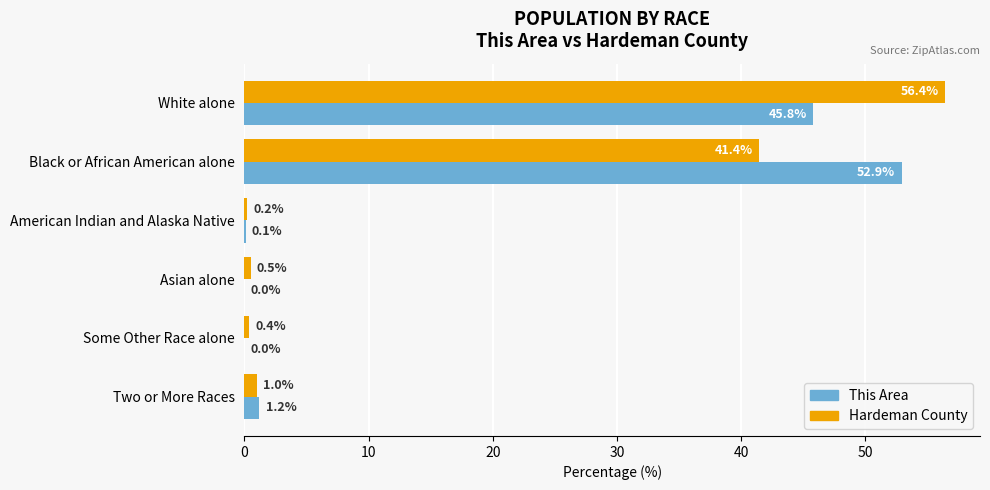

What is the maximum value shown in the chart?

56.4